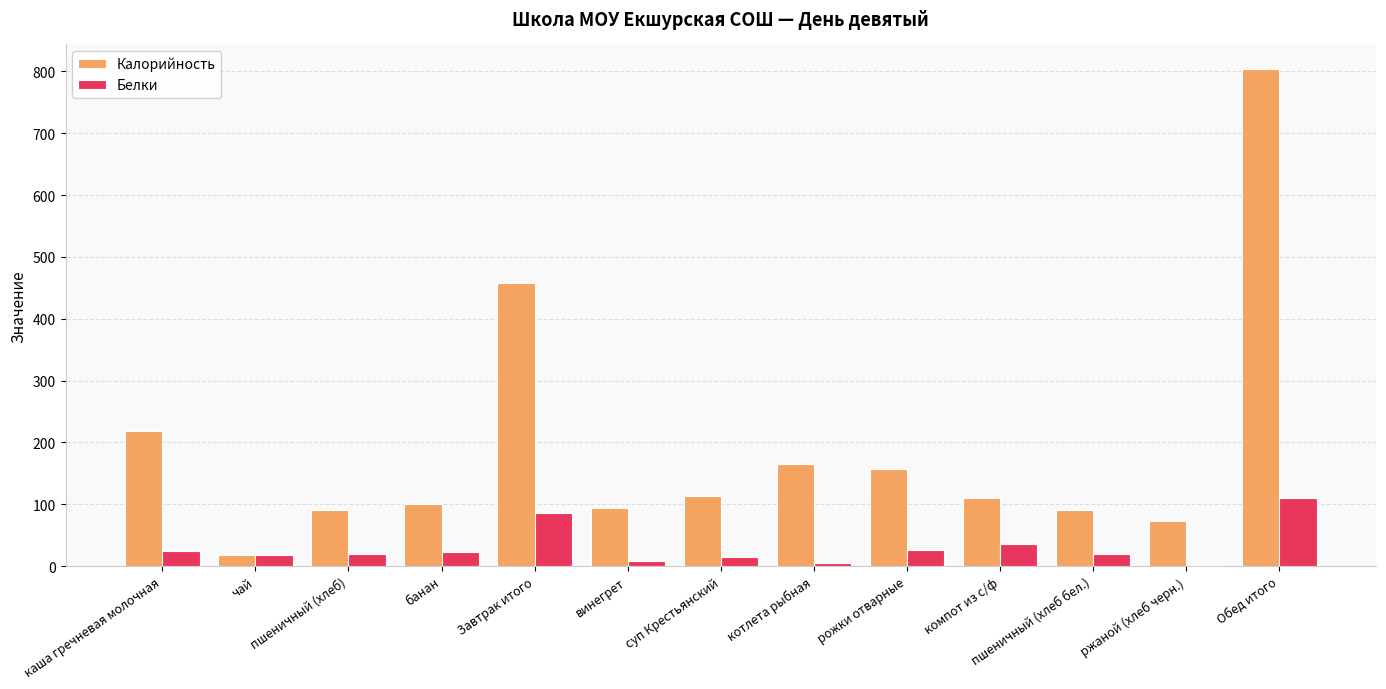

Which series changed the most between чай and Обед итого?

Калорийность